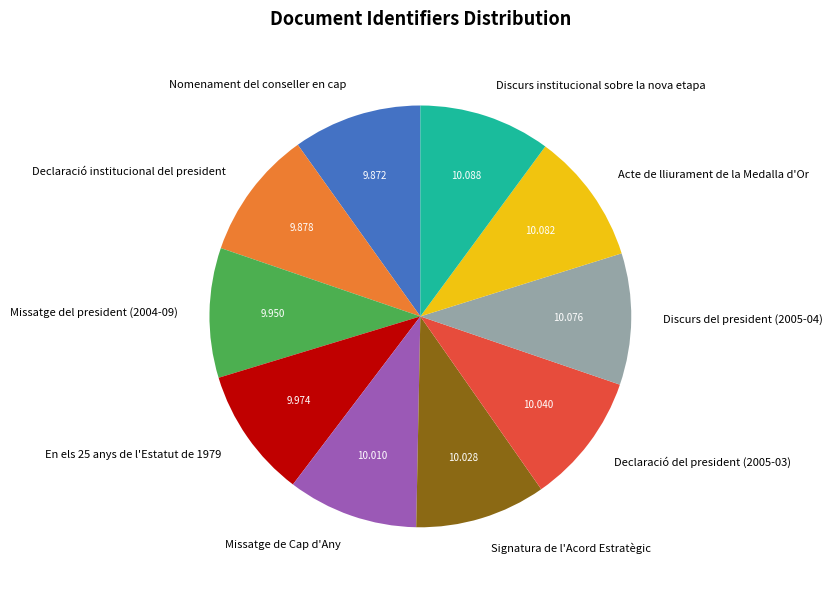

What is the ratio of the value at Acte de lliurament de la Medalla d'Or to the value at Missatge de Cap d'Any?

1.0